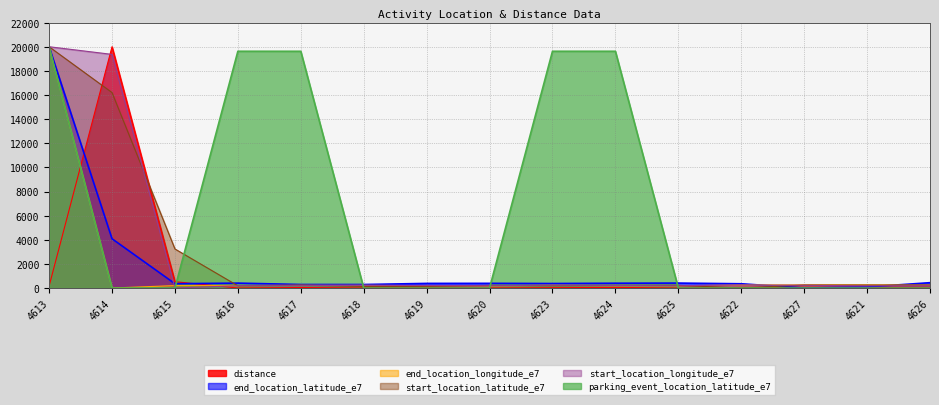

Between 4615 and 4621, which series saw the biggest shift?

start_location_latitude_e7